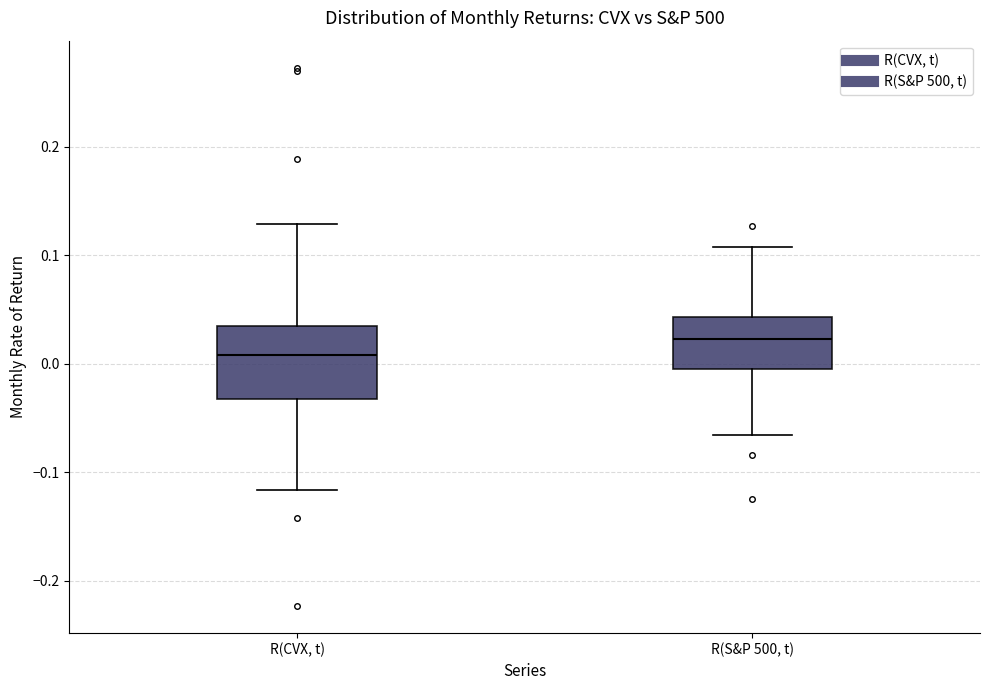

Which box has the highest median line?

R(S&P 500, t)